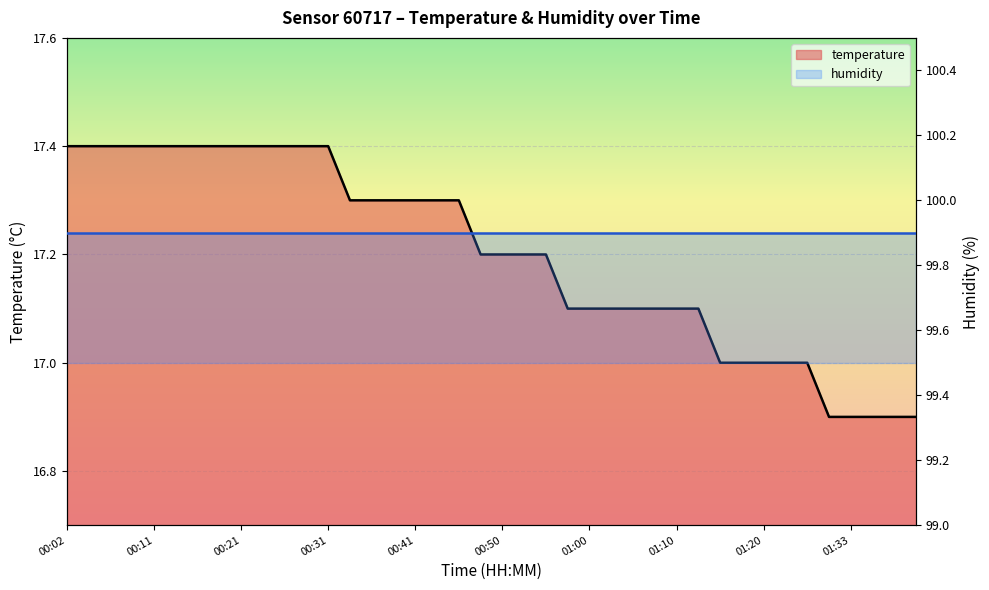

True or false: temperature has more than 2 interior local peaks.

False